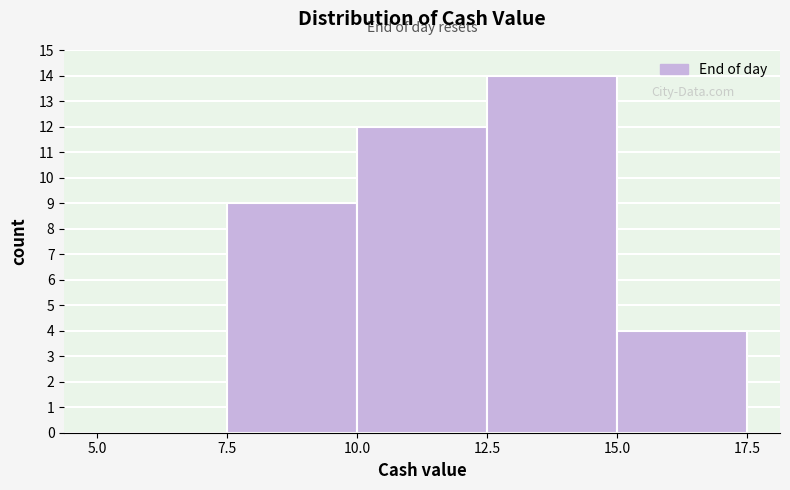

Reading left to right, transcribe this chart: for each bar, give the range it covers on the x-axis and its height. The values are not printed on the chart, so give them approximately, as read against the axis.

5.0 to 7.5: 0
7.5 to 10.0: 9
10.0 to 12.5: 12
12.5 to 15.0: 14
15.0 to 17.5: 4